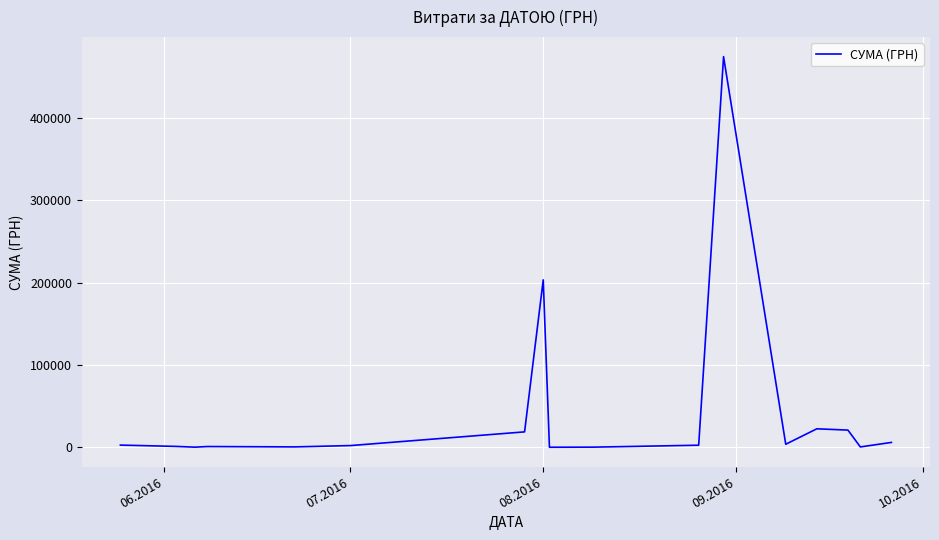

What is the difference between the maximum and minimum values?

474231.7